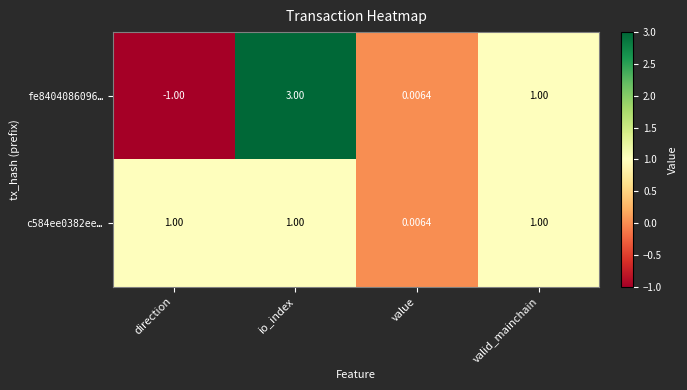

At which label is fe8404086096… closest to 1?

valid_mainchain